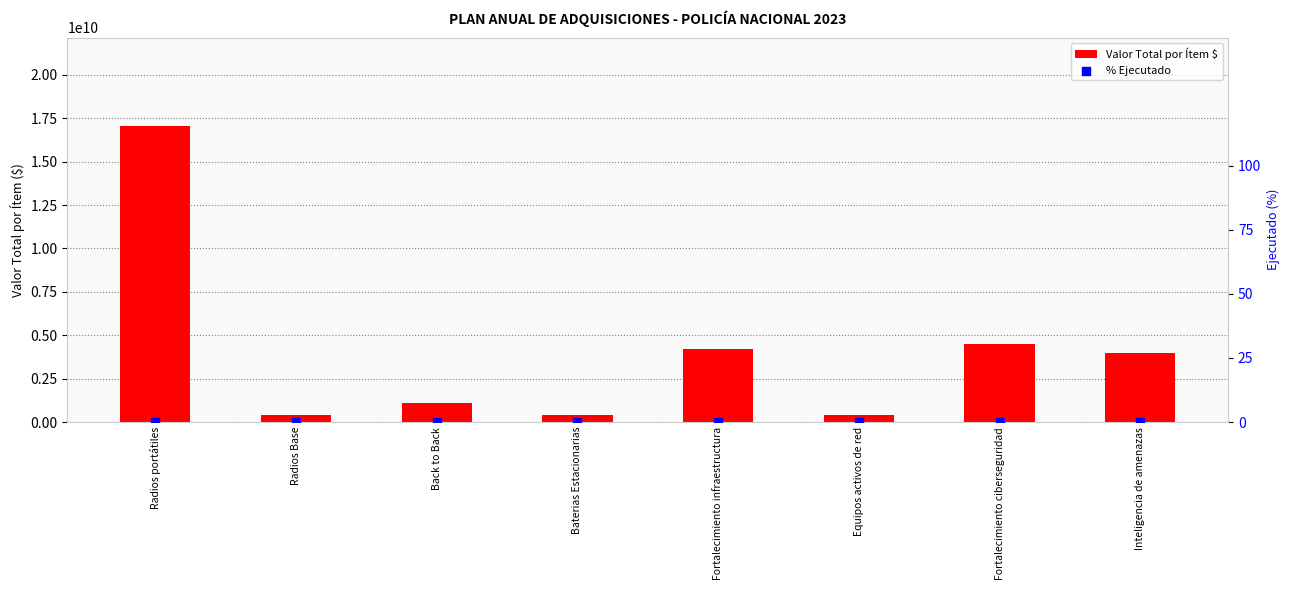

Which series has the widest spread of Y values?

Valor Total por Ítem $